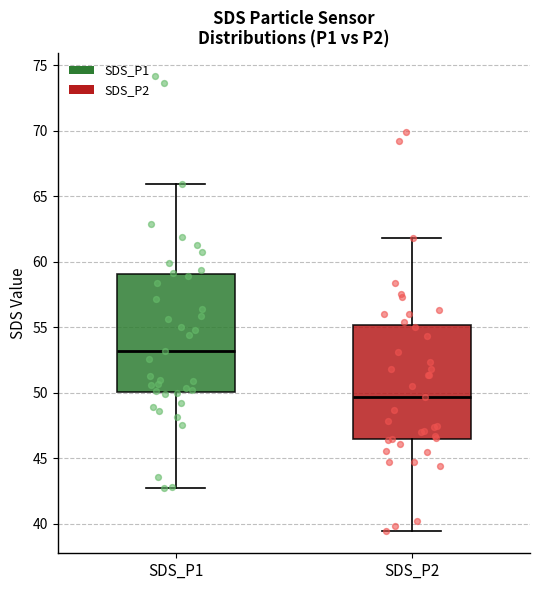

Reading left to right, transcribe this box plot: for each box, give where its median line is, the range the box spans, and where its two whiskers end, as read against the y-axis. The values are not printed on the chart, so give them approximately, as read against the axis.

SDS_P1: median 53.0, box 50.0 to 59.0, whiskers 42.5 to 66.0
SDS_P2: median 49.5, box 46.5 to 55.0, whiskers 39.5 to 62.0